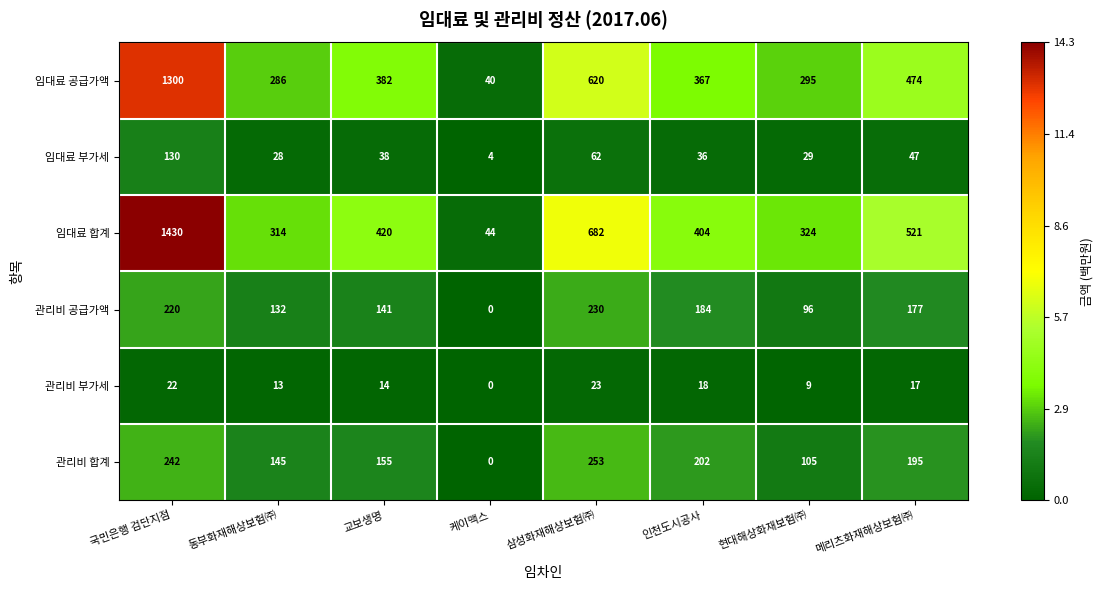

Is it true that 임대료 공급가액 equals 367 at 인천도시공사?

True